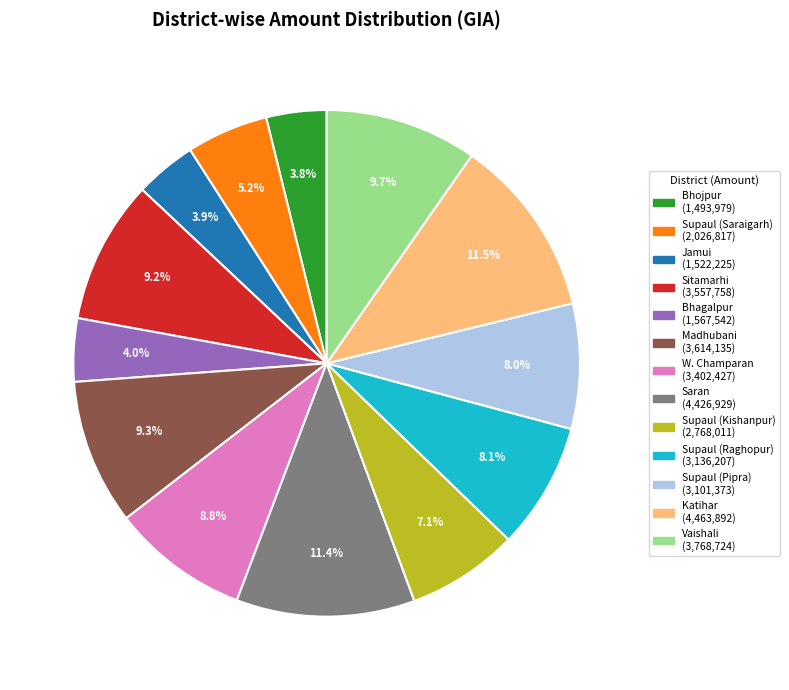

Which has a higher value, Supaul (Kishanpur) or Supaul (Pipra)?

Supaul (Pipra)